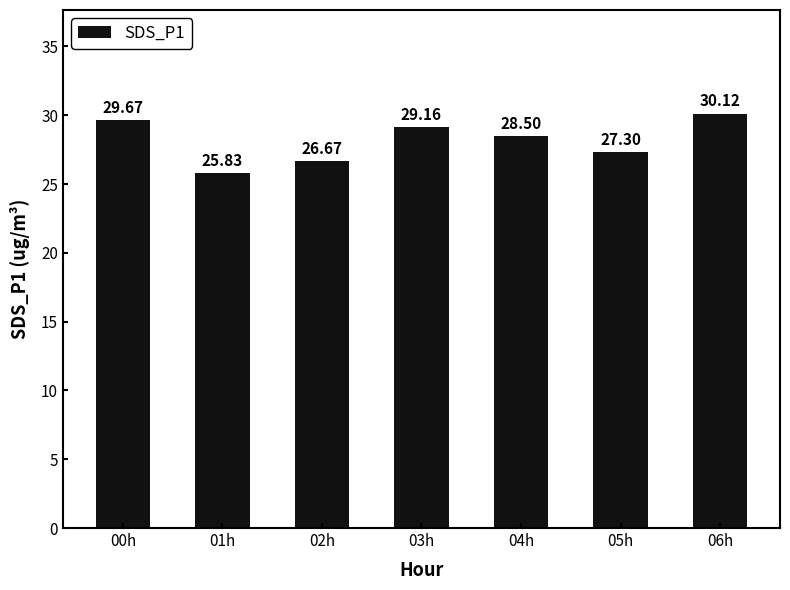

What is the label of the 5th bar from the left?

04h